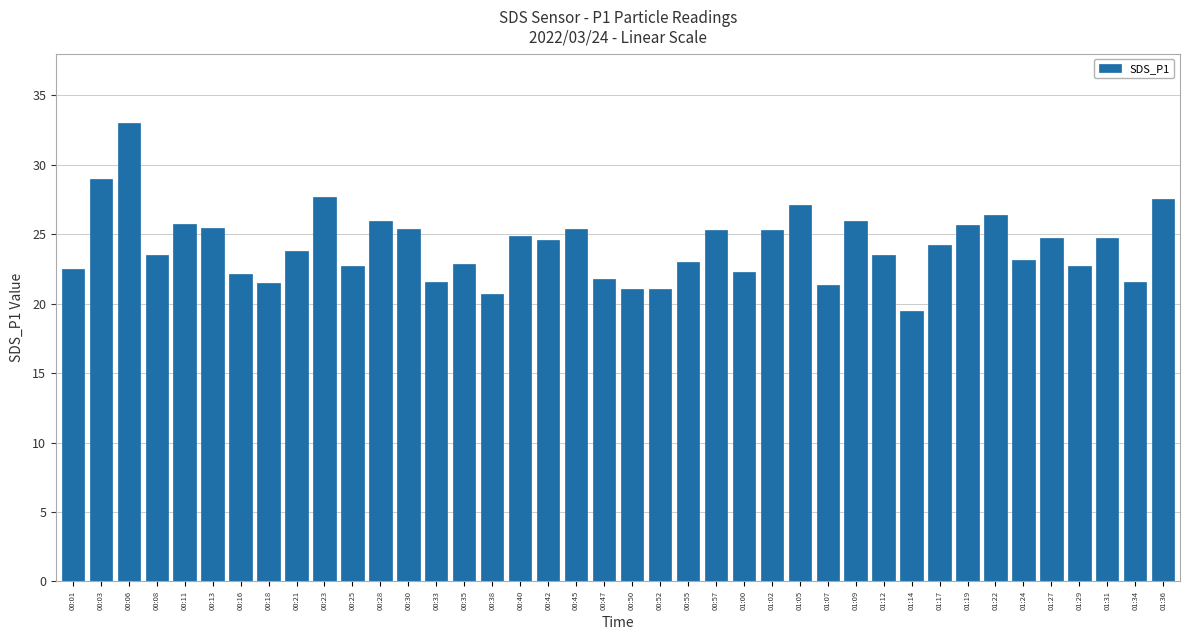

What is the change in value from 00:13 to 01:36?

+2.1